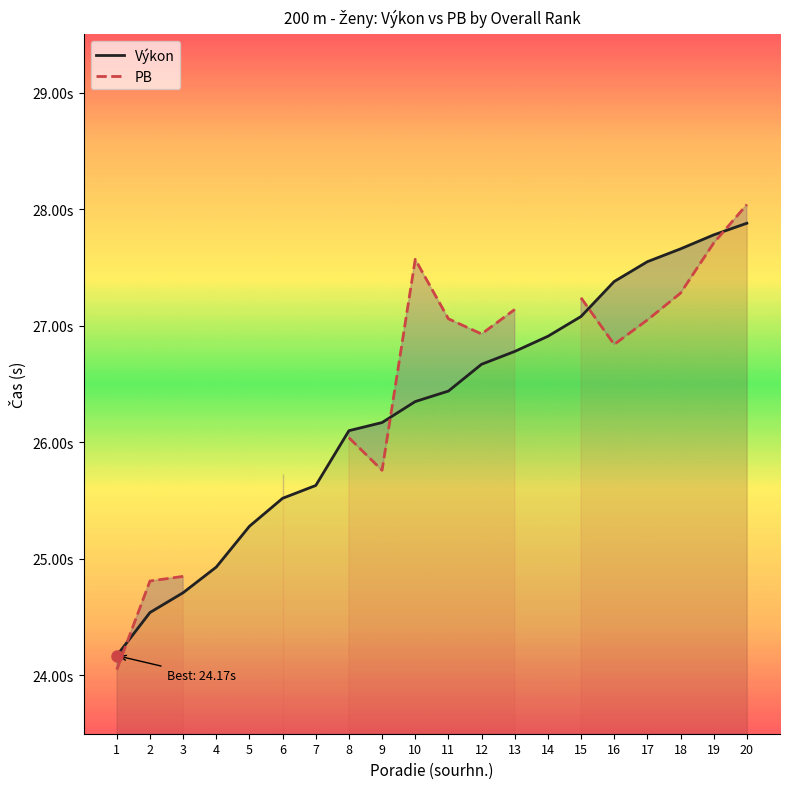

What is the difference between the PB values at 20 and 16?

1.2